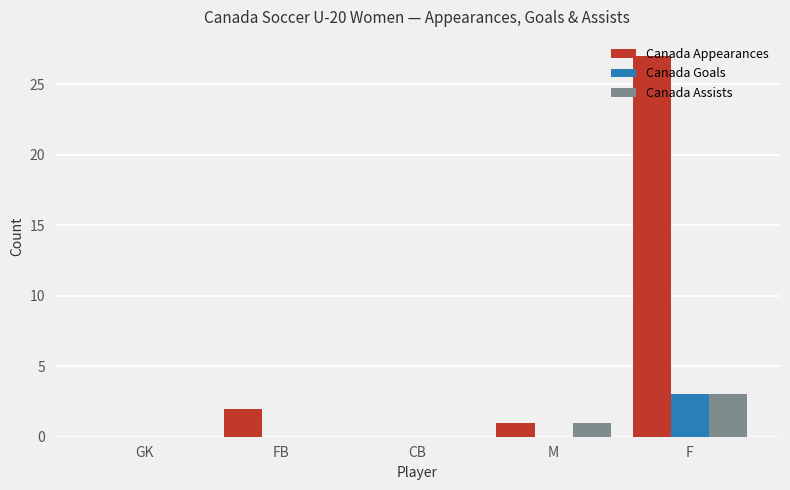

What is the sum of all Canada Assists values?

4